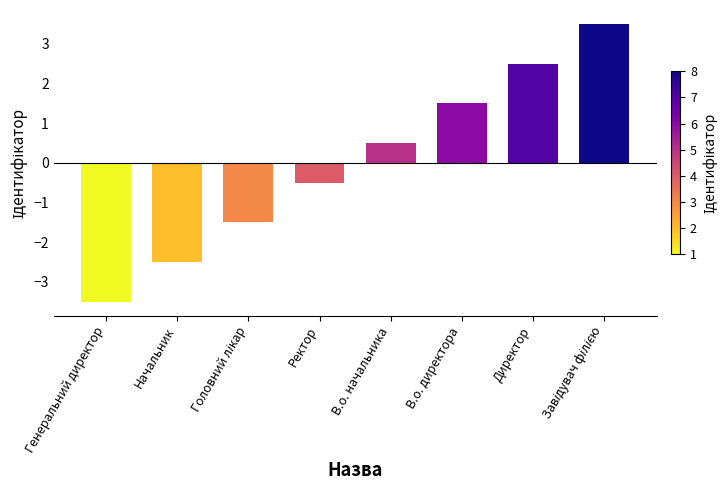

What is the difference between the maximum and minimum values?

7.0